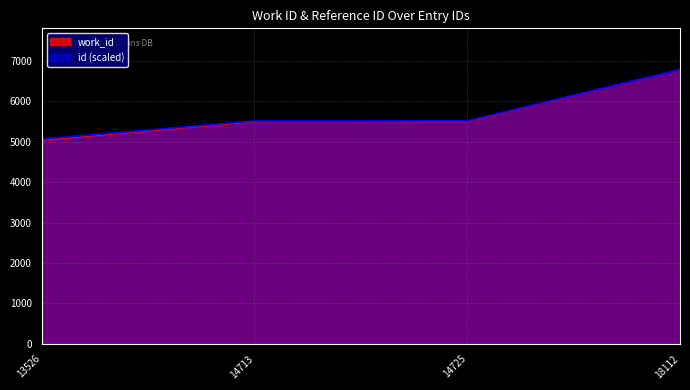

True or false: work_id and id cross at least once.

False